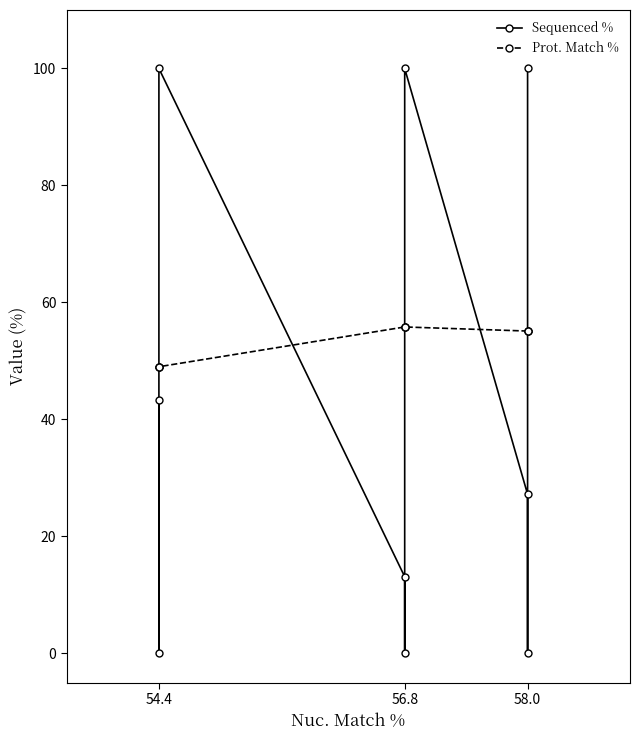

Does the chart display data point markers on the line(s)?

Yes